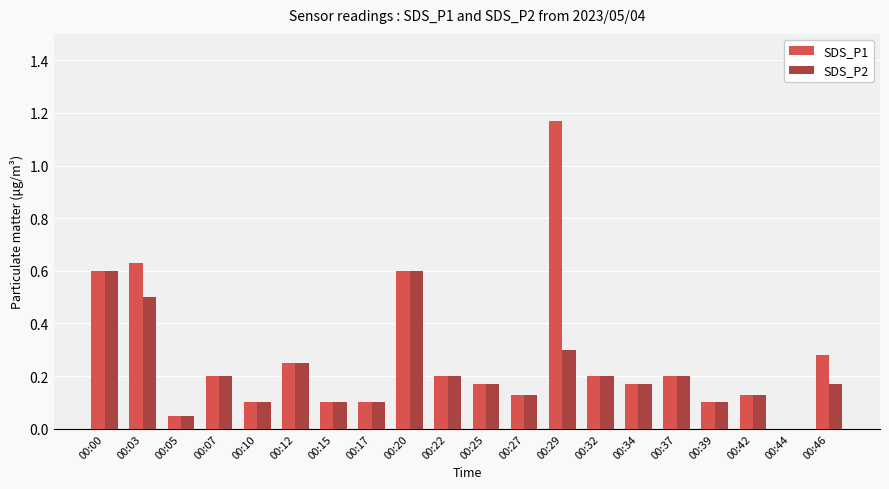

Which series changed the most between 00:05 and 00:46?

SDS_P1